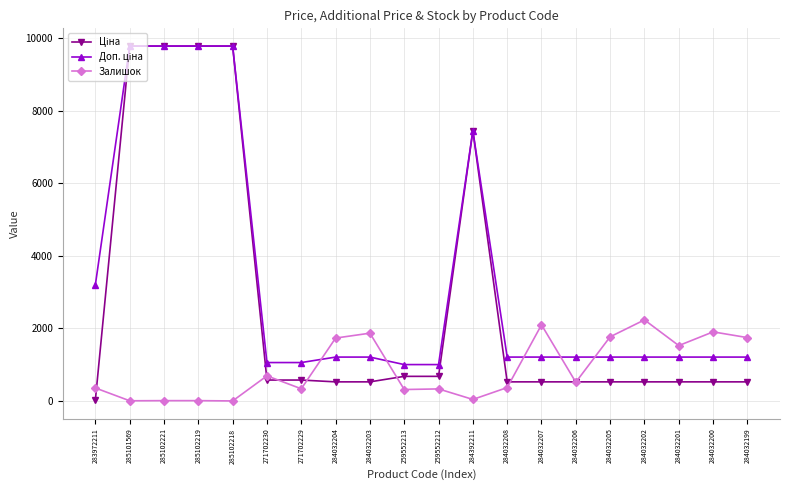

Between 271702230 and 284032199, which series saw the biggest shift?

Залишок